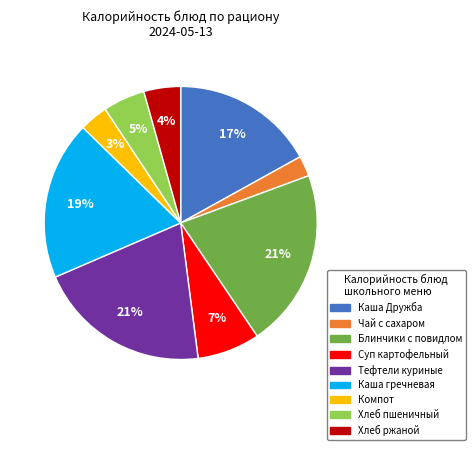

Does any single category account for the majority?

No